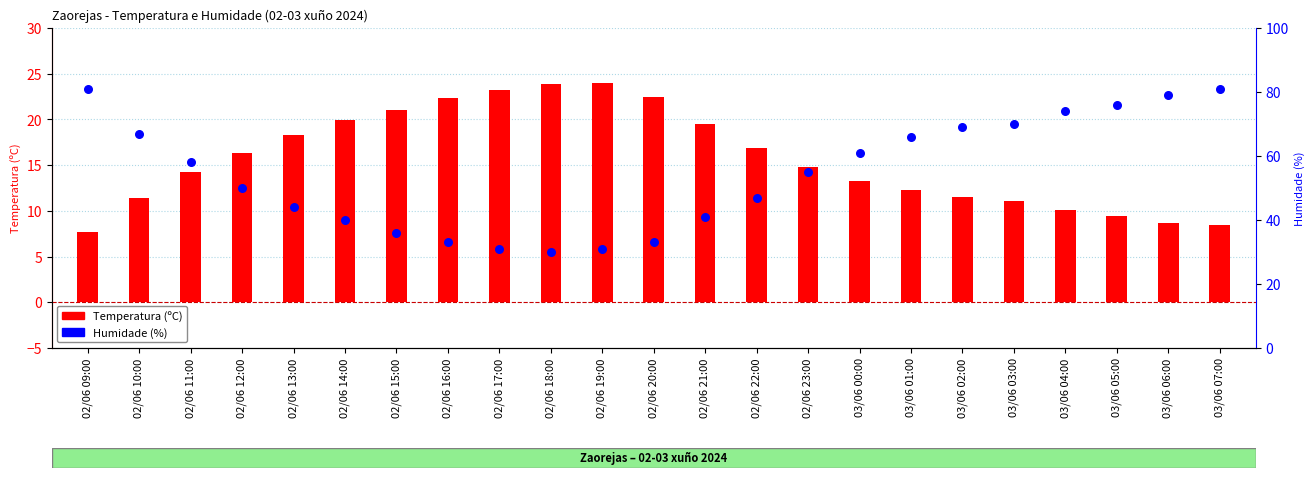

What are all the series names shown in the legend?

Temperatura (ºC), Humidade (%)